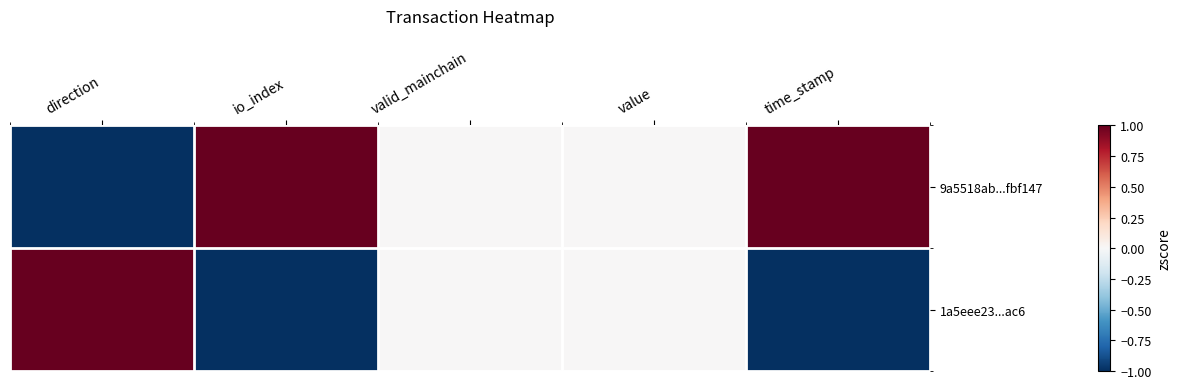

List the series in order of their overall mean, highest first.

9a5518ab...fbf147, 1a5eee23...ac6